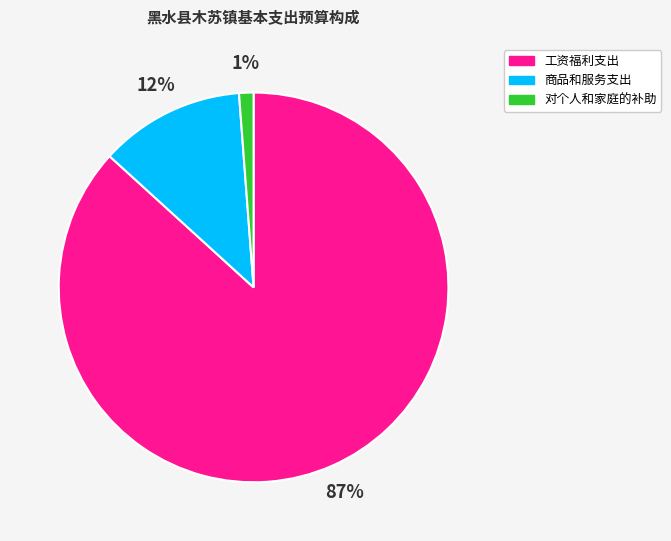

To the nearest percent, what is the combined percentage of 工资福利支出 and 商品和服务支出?

99%